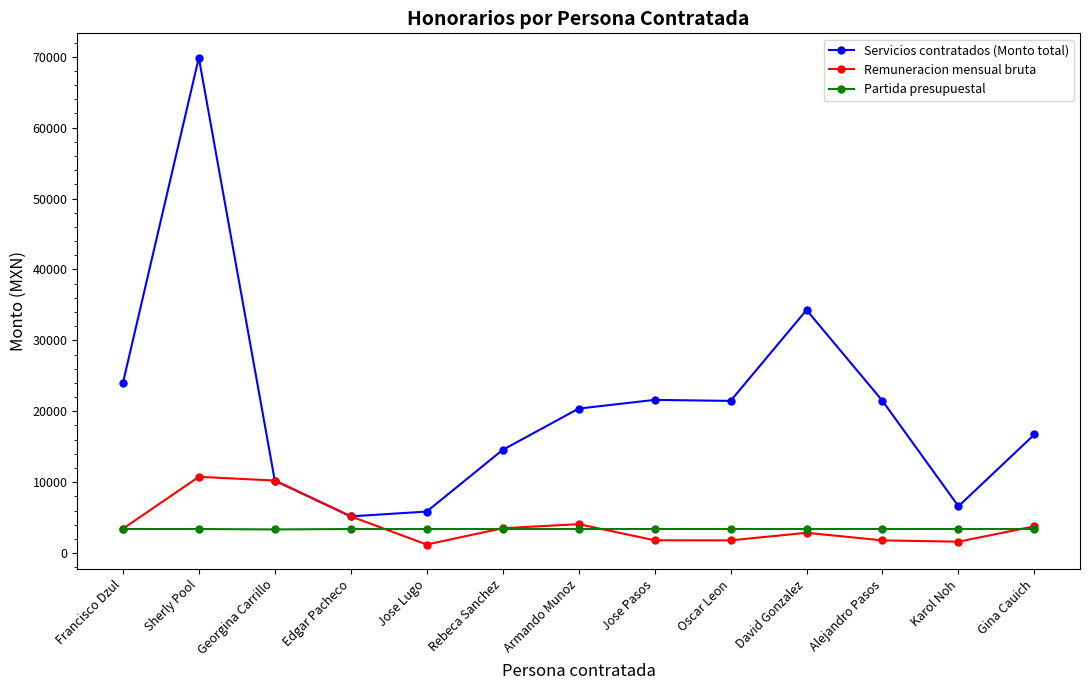

Which series has the largest total across all categories?

Servicios contratados (Monto total)